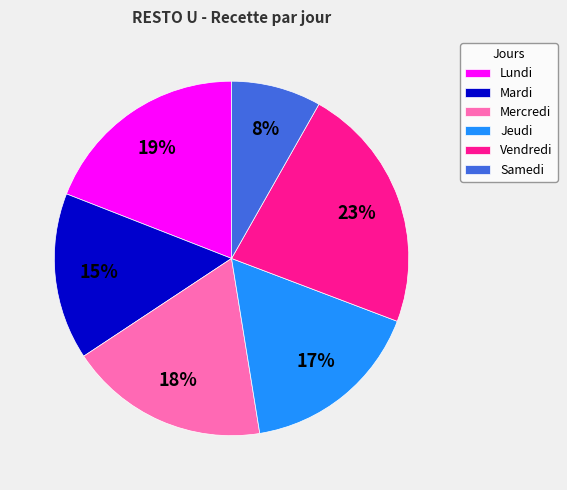

Approximately how many times larger is the value at Vendredi compared to Mardi?

1.5